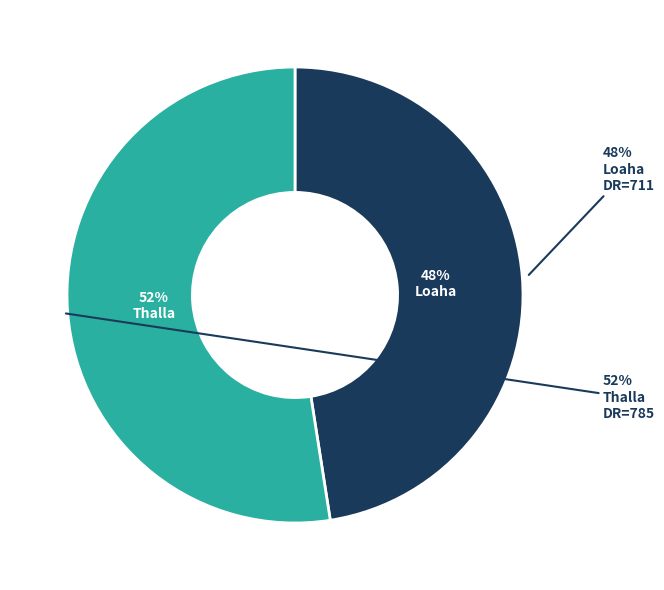

Is there a majority slice in this chart?

Yes